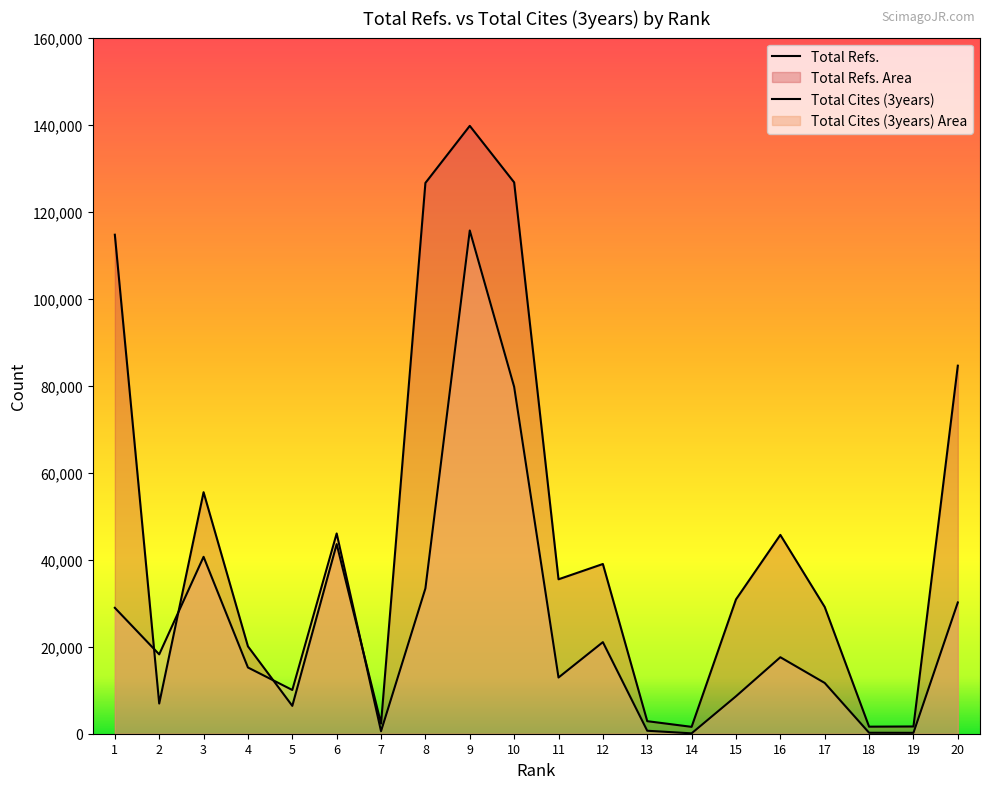

What is the value of the Total Refs. point at the 10th from the left?

126721